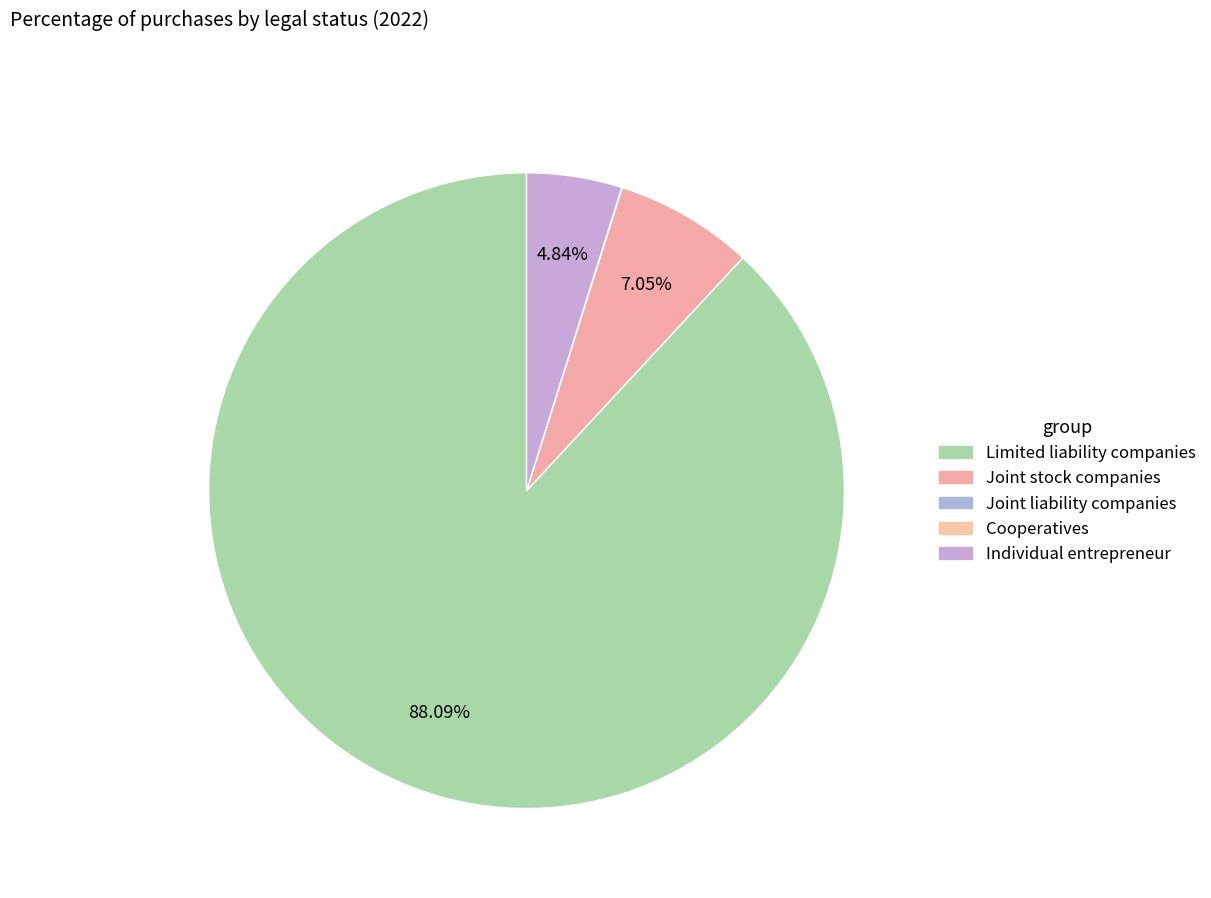

How much of the chart is everything except Limited liability companies?

11.9%